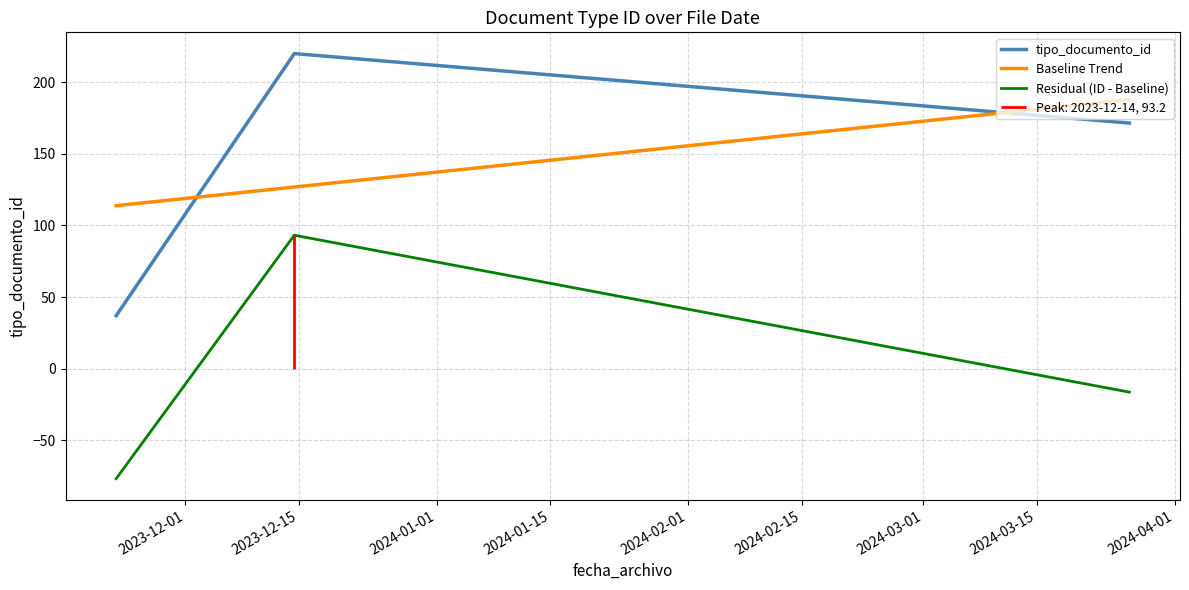

What is the value of the Residual (ID - Baseline) point at the 1st from the left?

-76.8